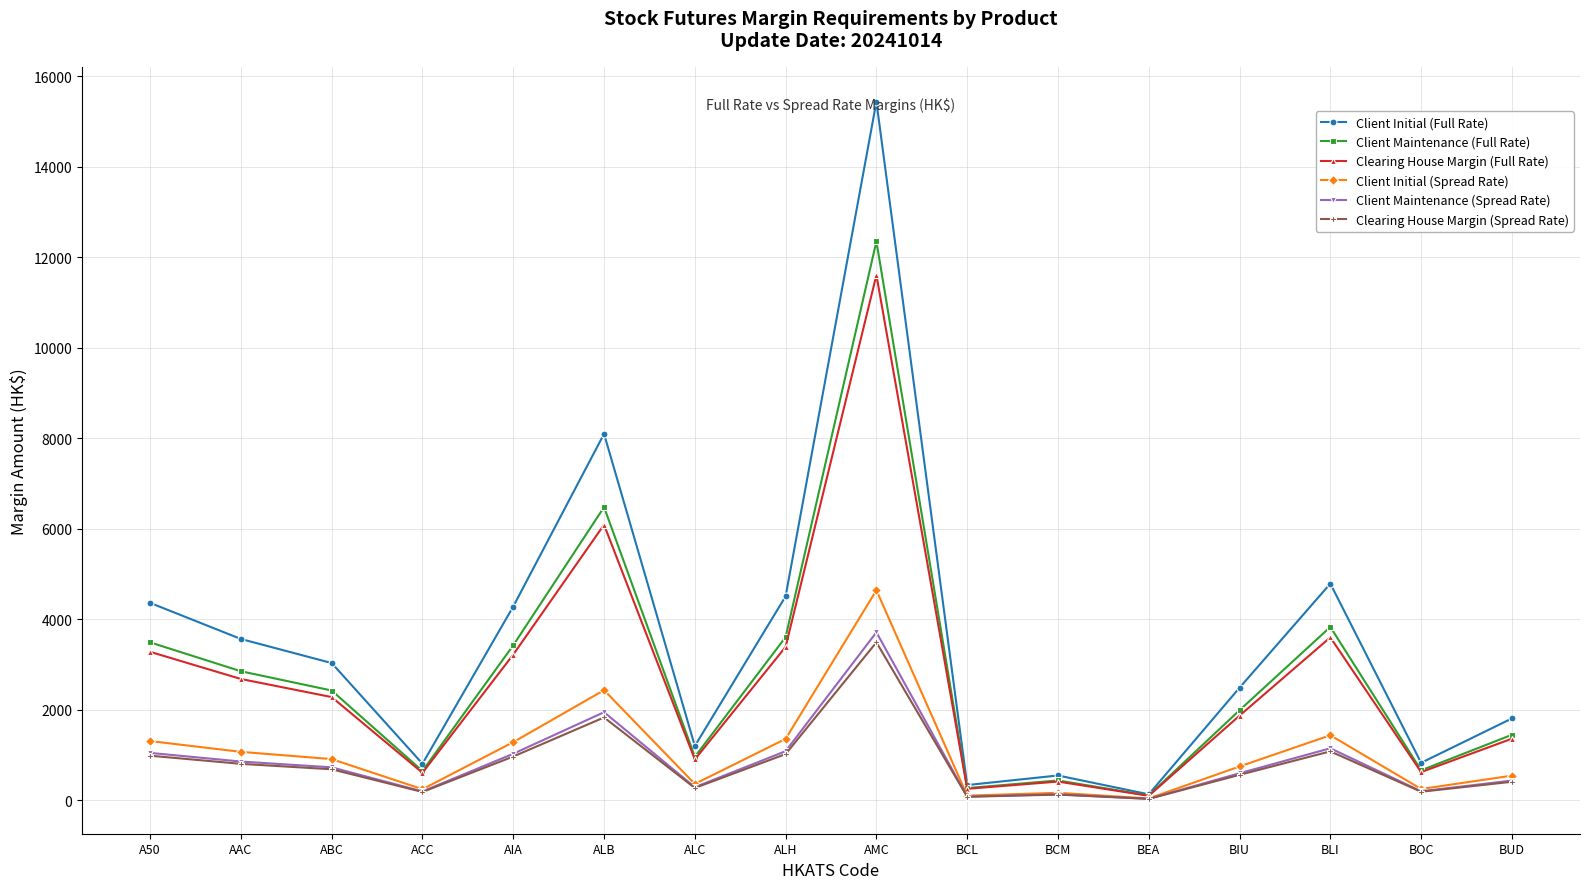

How many lines are shown in the chart?

6